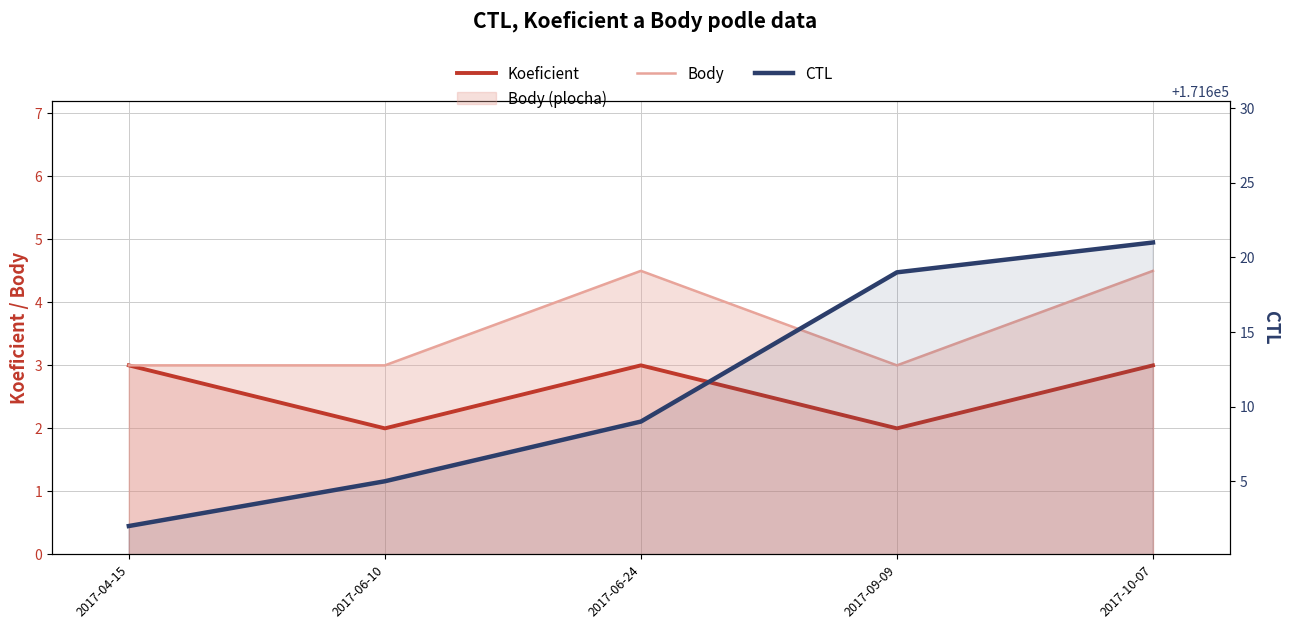

What is the minimum value for CTL?

171602.0